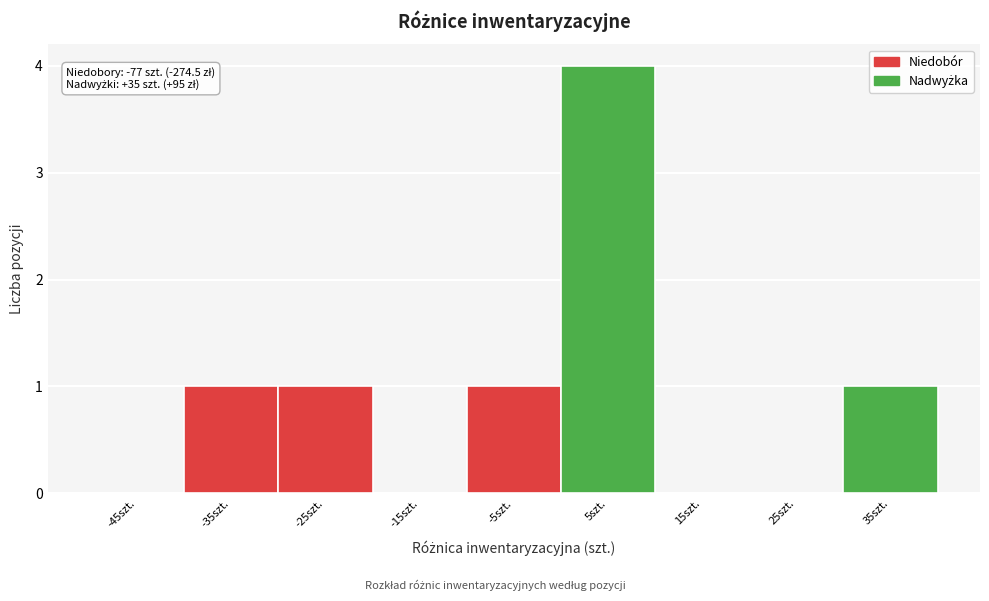

Over which range of the x-axis is the bar tallest?

0 to 10